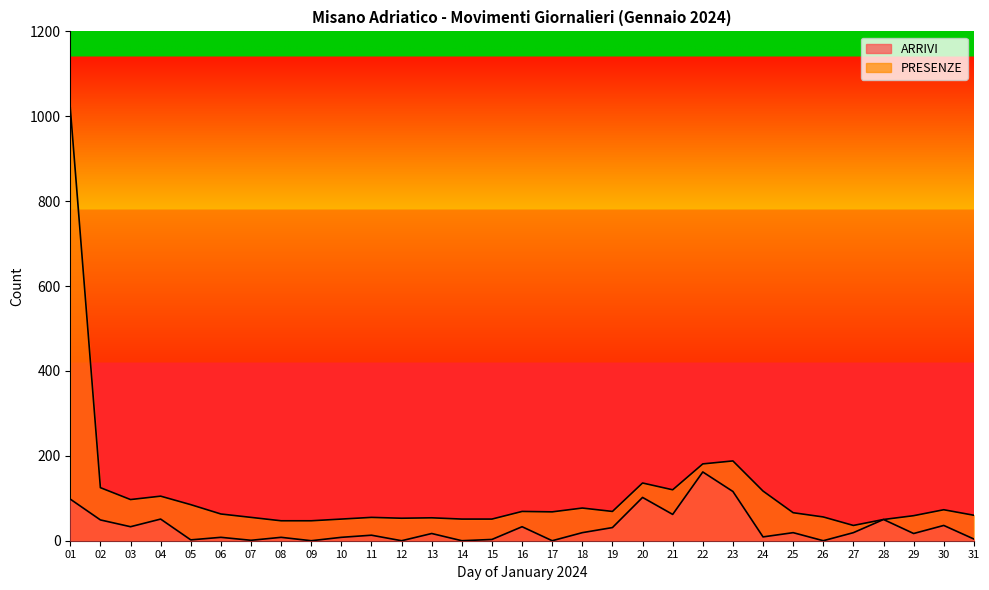

Does the chart have visible grid lines?

No